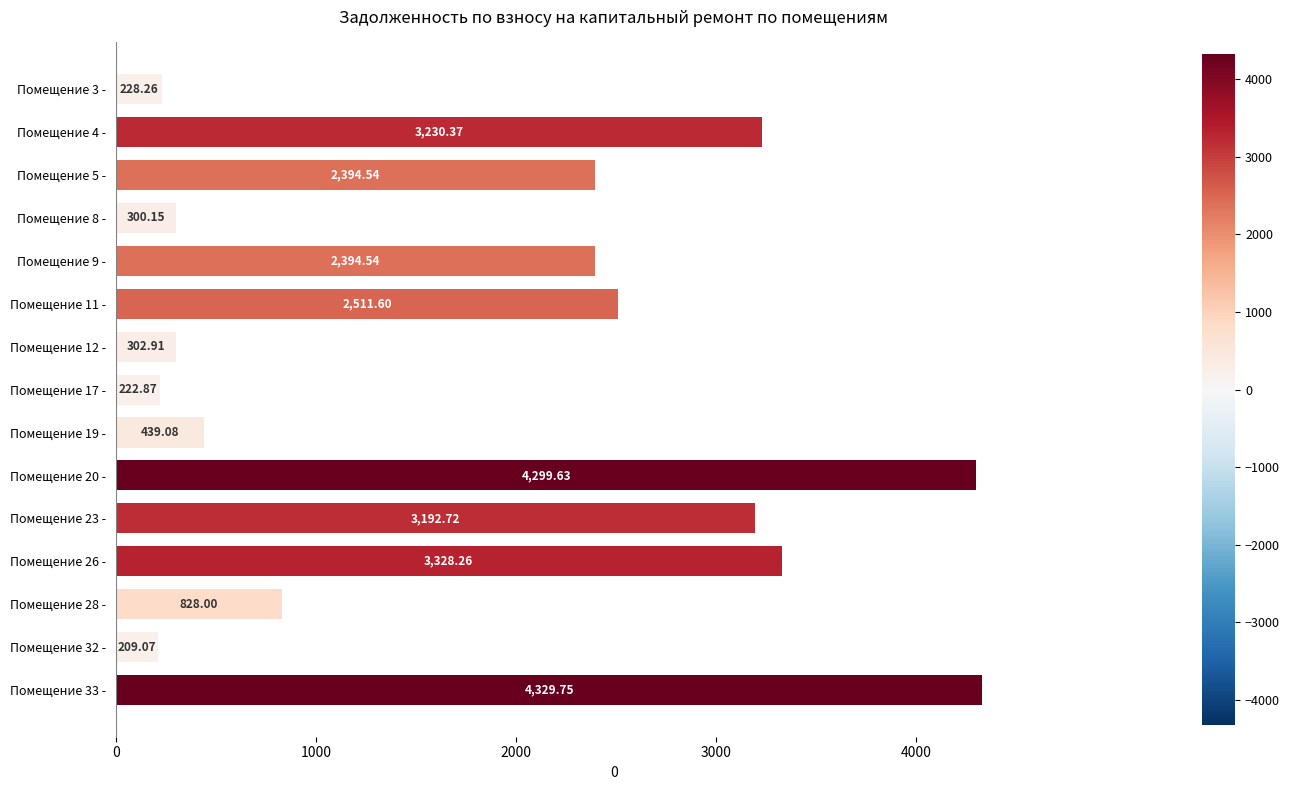

What is the change in value from Помещение 23 - to Помещение 28 -?

-2364.7